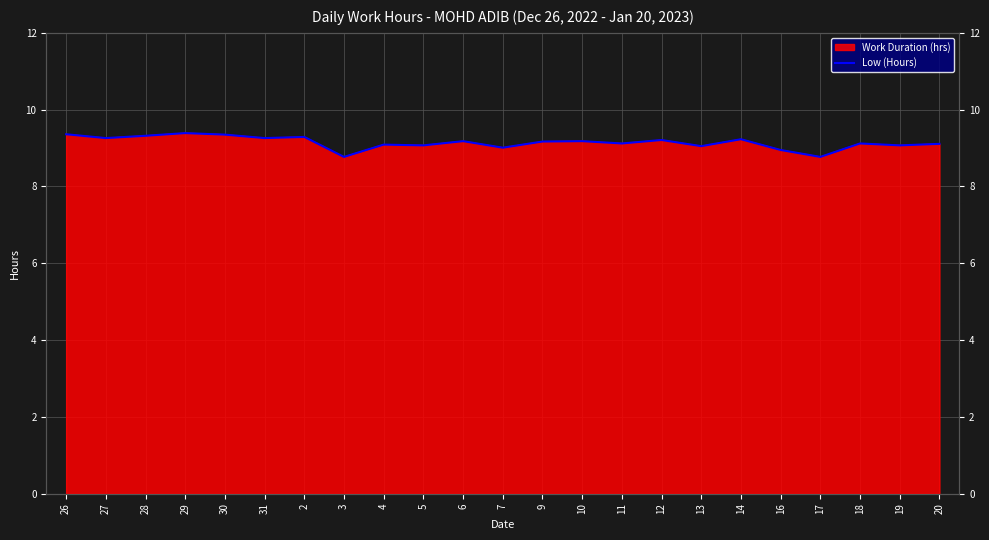

Rank the categories by value from highest to lowest.

29, 26, 30, 28, 2, 27, 31, 14, 12, 6, 10, 9, 11, 18, 20, 4, 5, 19, 13, 7, 16, 3, 17